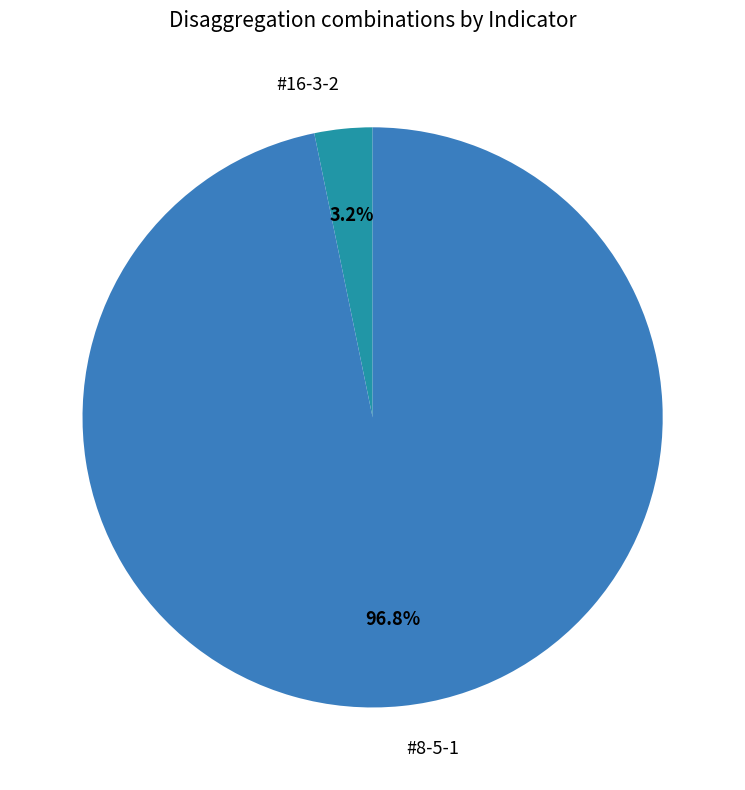

Combined, what portion of the pie is #8-5-1 and #16-3-2?

100.0%